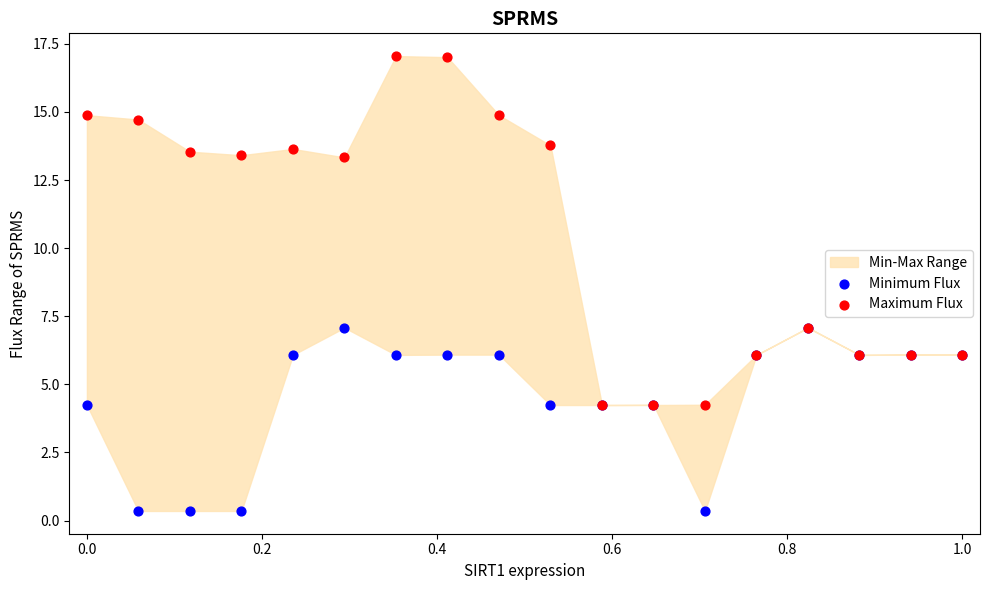

Which series contains the highest Y value?

Maximum Flux